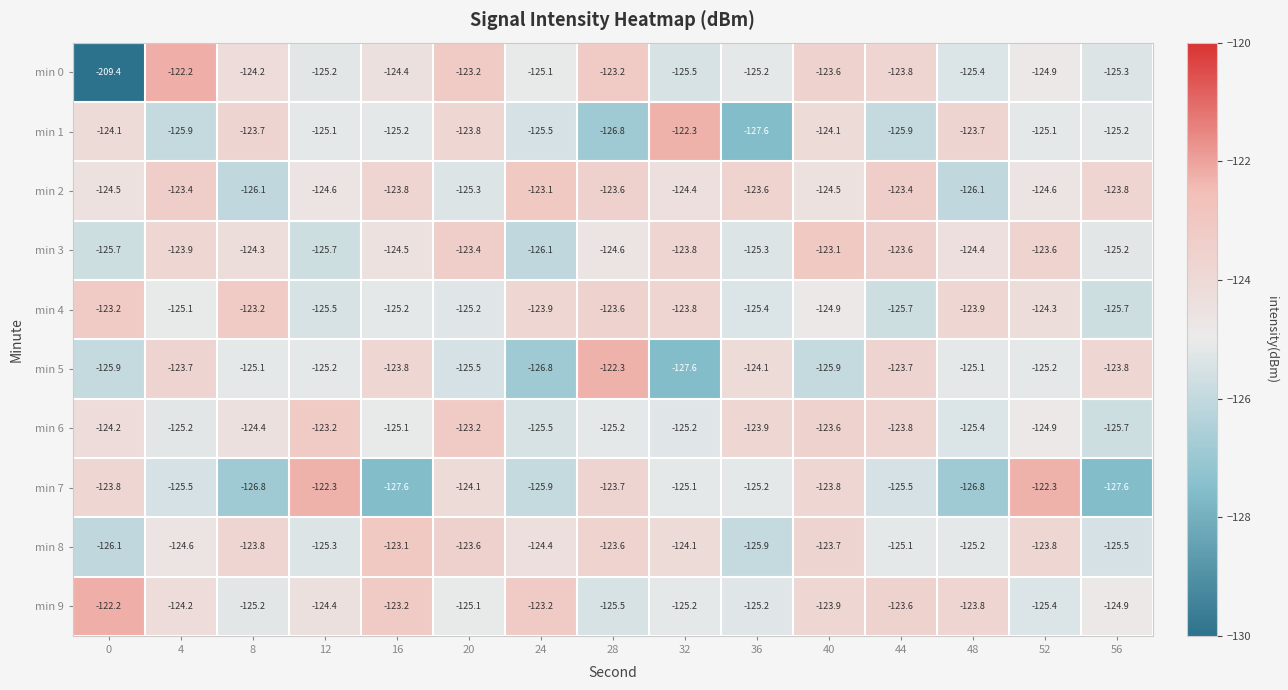

At which category is the sum across all series the highest?

40